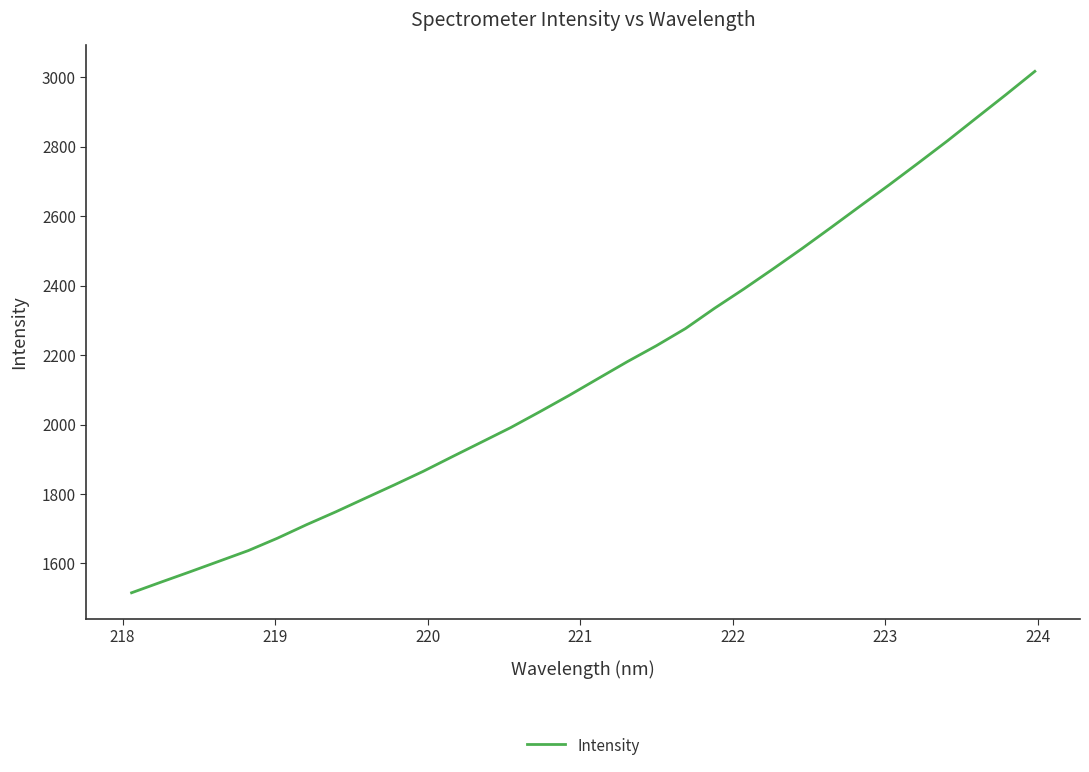

Reading left to right, list all the values displayed in this chart.

1515.6	1546.0	1575.9	1606.5	1637.0	1672.8	1711.7	1748.6	1787.3	1825.8	1865.2	1907.5	1949.3	1991.2	2036.8	2083.5	2132.2	2180.7	2226.8	2276.3	2334.8	2390.0	2447.6	2506.4	2567.3	2629.0	2690.3	2753.1	2816.9	2883.2	2949.2	3016.7